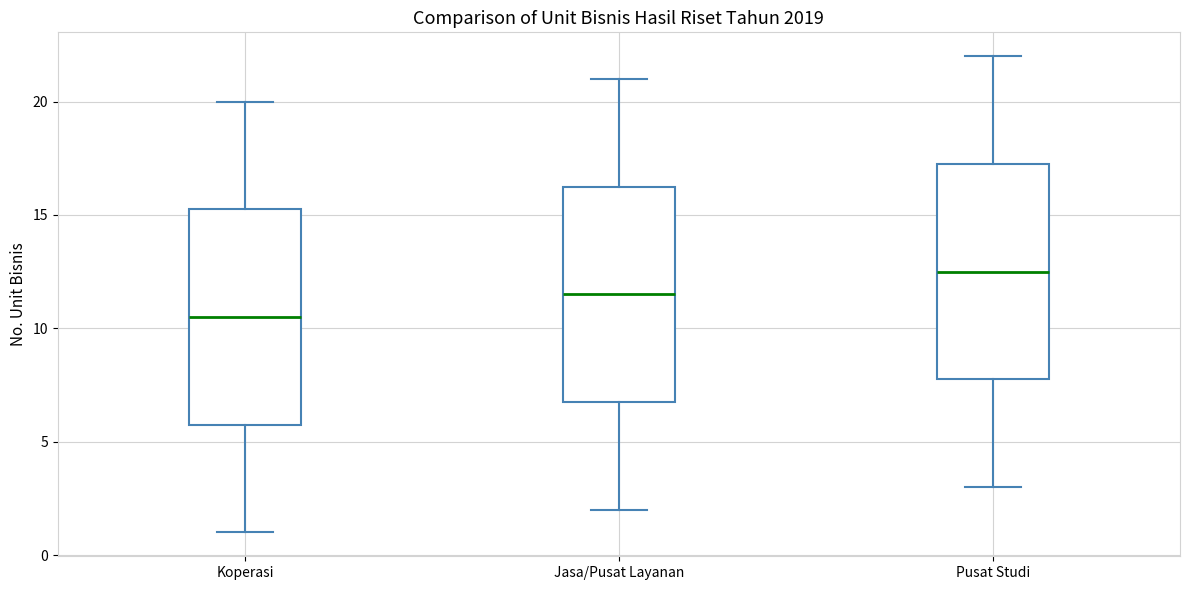

Where does the upper whisker of the box for Pusat Studi end on the y-axis? The values are not printed on the chart, so give them approximately, as read against the axis.

22.0